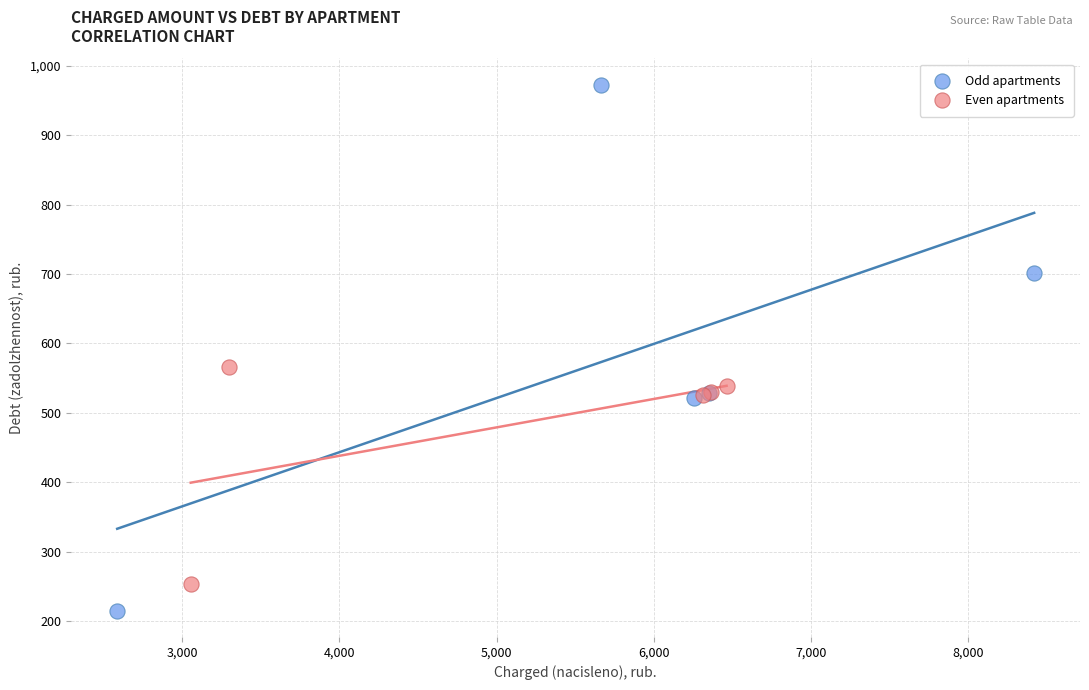

Which series contains the lowest Y value?

Odd apartments